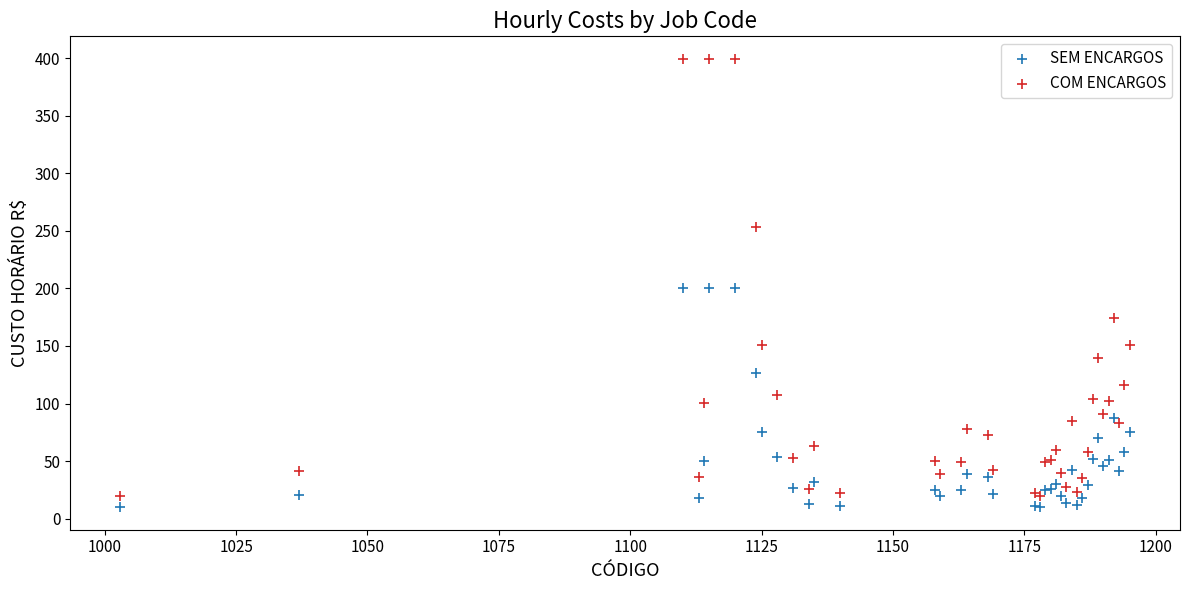

What is the X range (max minus min) for the scatter plot?

192.0